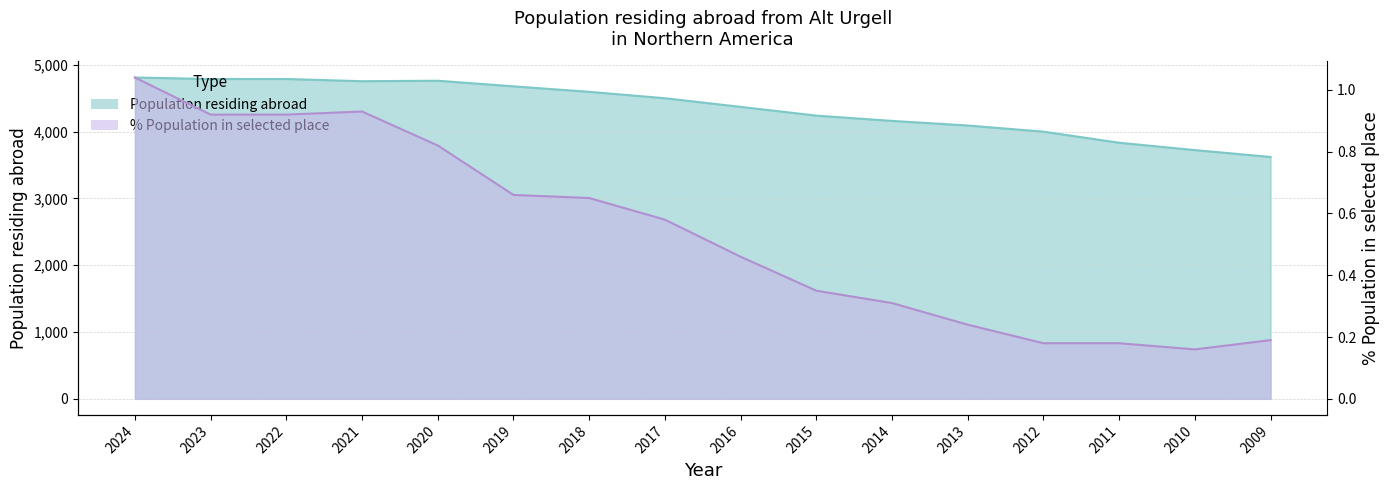

What is the average value of the % Population residing in selected place series?

0.5